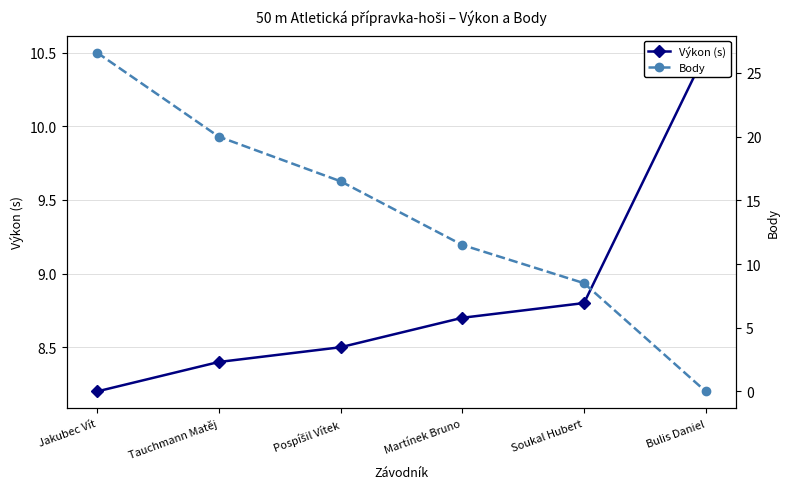

How many data points does each series have?

6